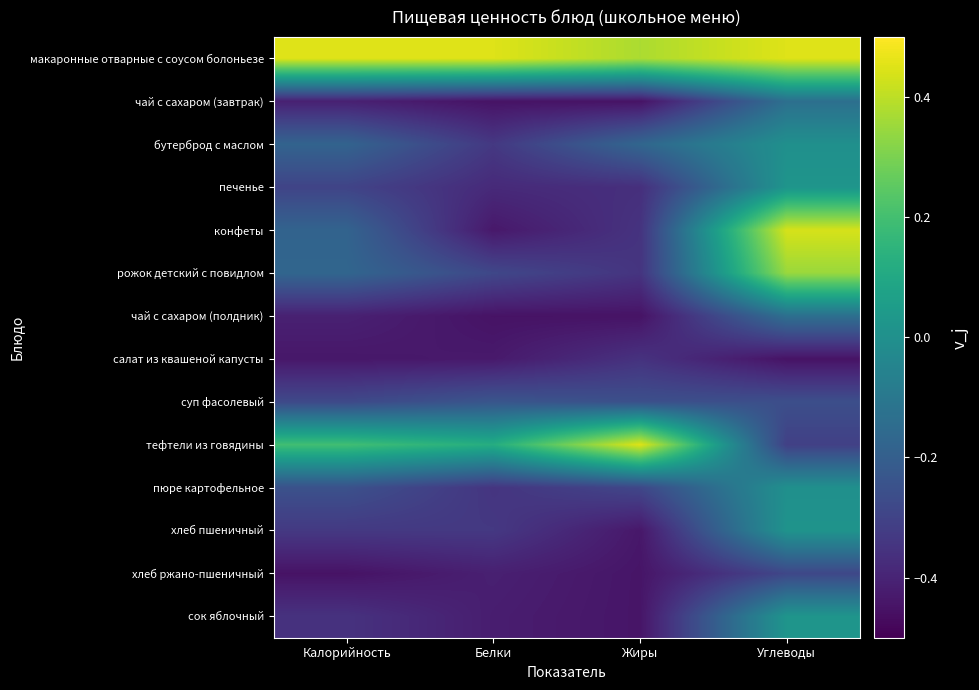

Rank the series at Белки from lowest to highest value.

чай с сахаром (завтрак), чай с сахаром (полдник), конфеты, салат из квашеной капусты, сок яблочный, хлеб ржано-пшеничный, печенье, пюре картофельное, бутерброд с маслом, хлеб пшеничный, рожок детский с повидлом, суп фасолевый, тефтели из говядины, макаронные отварные с соусом болоньезе